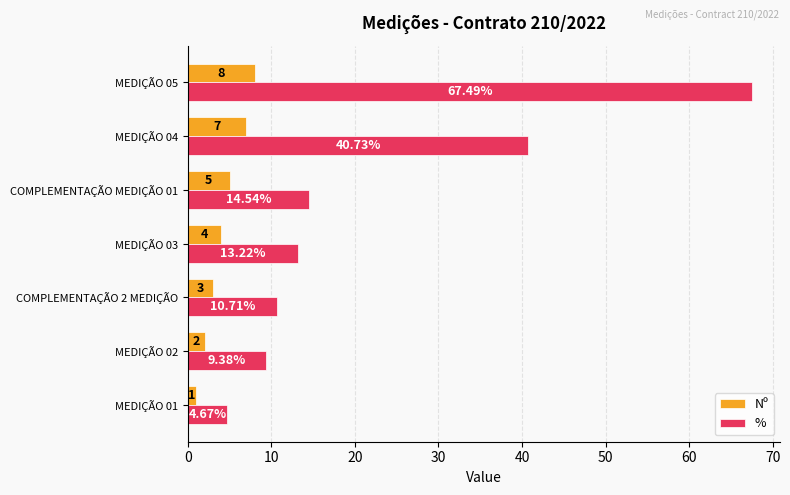

Where is Nº nearest to the value 4?

MEDIÇÃO 03